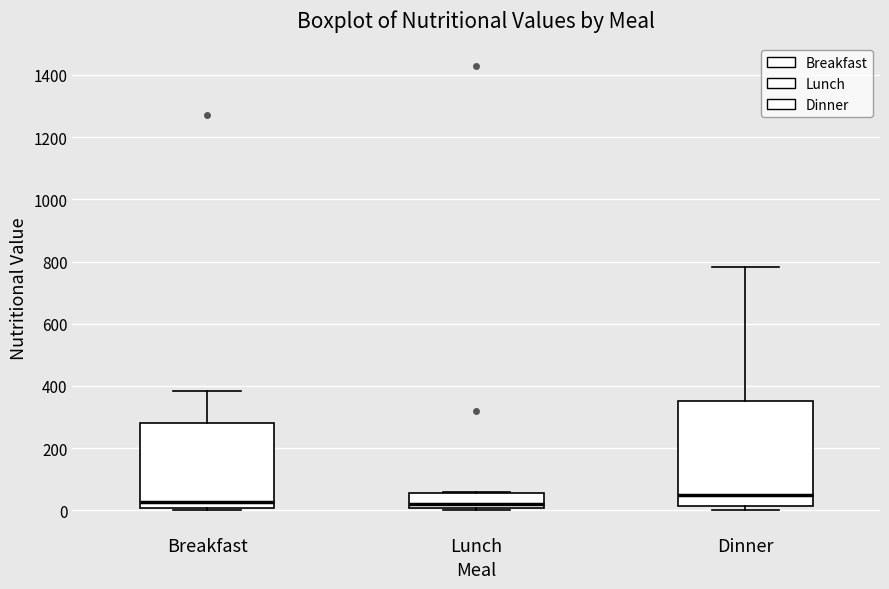

Where does the median line of the box for Dinner sit on the y-axis? The values are not printed on the chart, so give them approximately, as read against the axis.

40